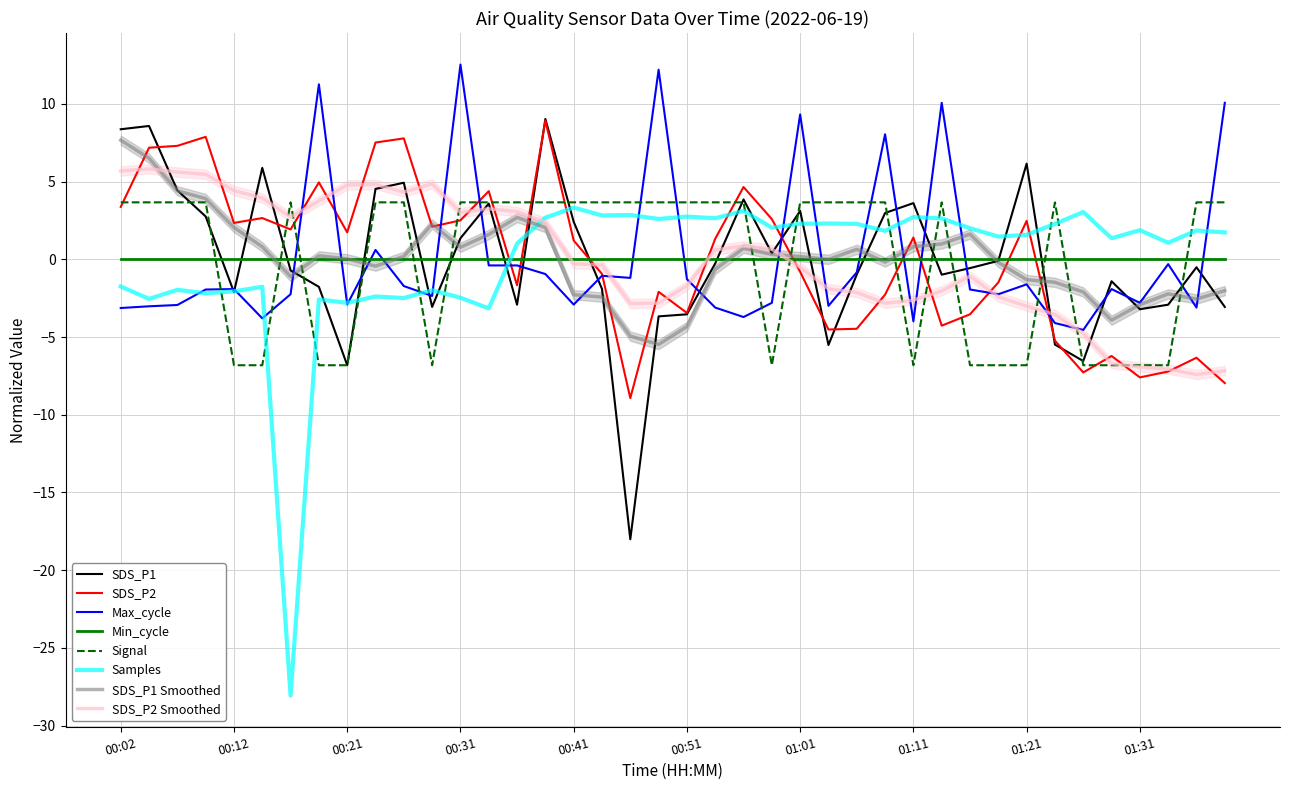

How many values in Max_cycle are above zero?

8